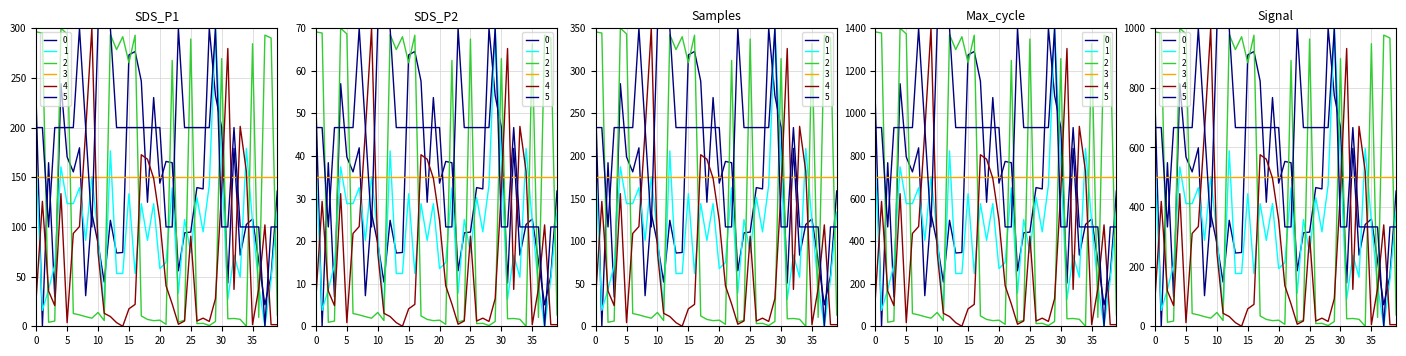

How many intersections are there between SDS_P1 and Max_cycle?

11